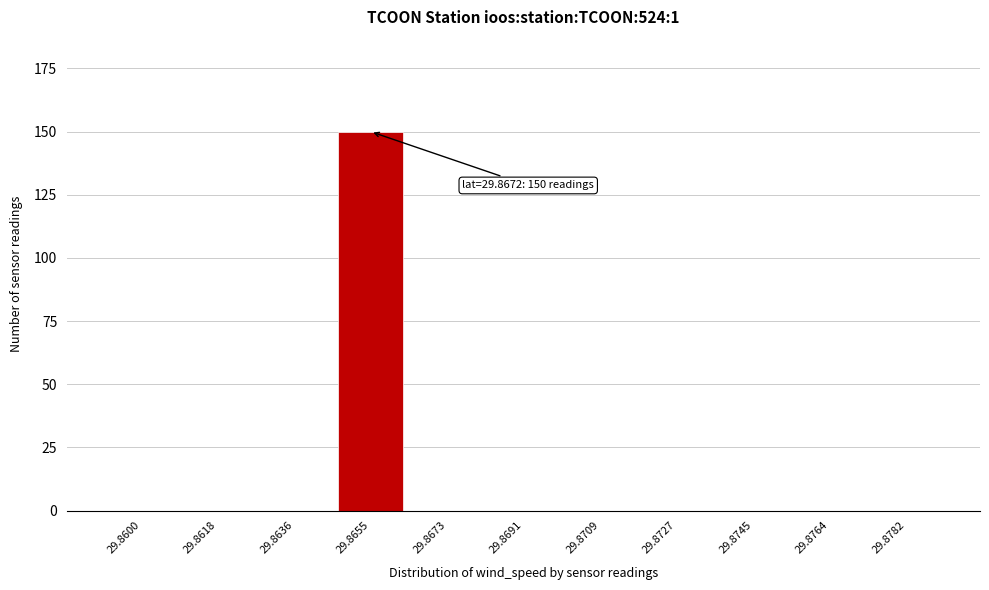

Reading left to right, list all the values displayed in this chart.

29.8600=0	29.8618=0	29.8636=0	29.8655=150	29.8673=0	29.8691=0	29.8709=0	29.8727=0	29.8745=0	29.8764=0	29.8782=0